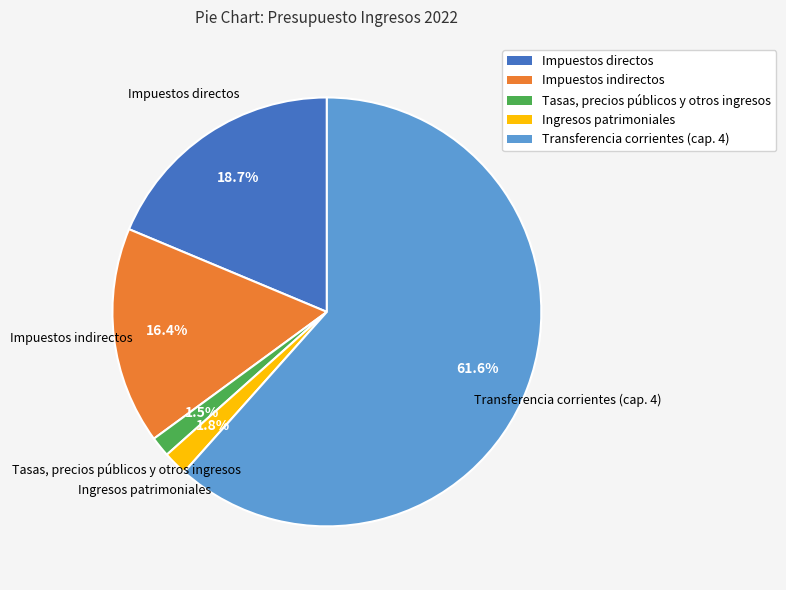

Is Transferencia corrientes (cap. 4) the majority of the pie?

Yes